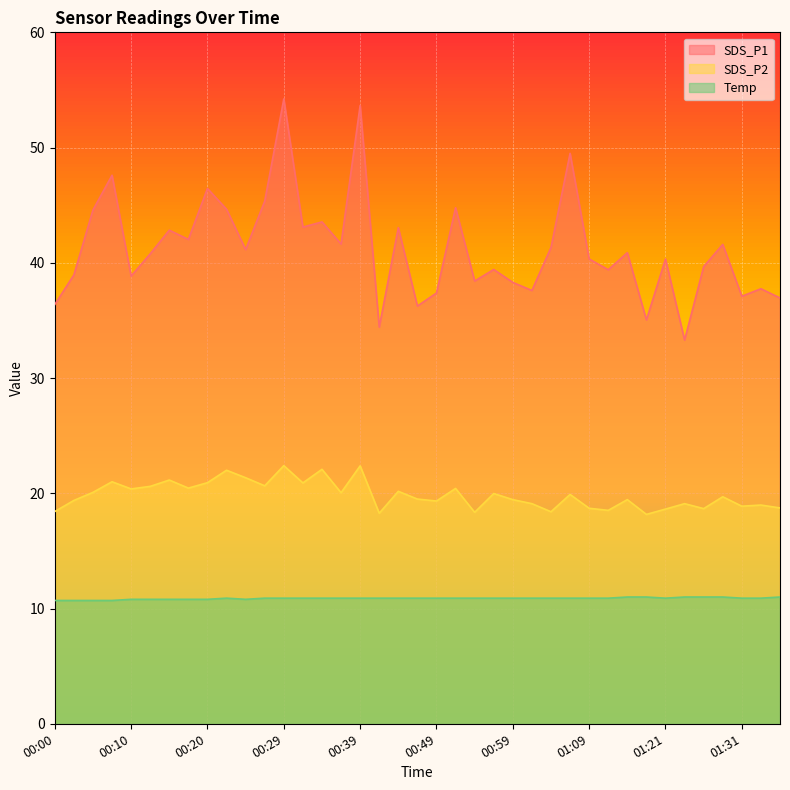

Read the SDS_P1 value at 00:29.

54.2